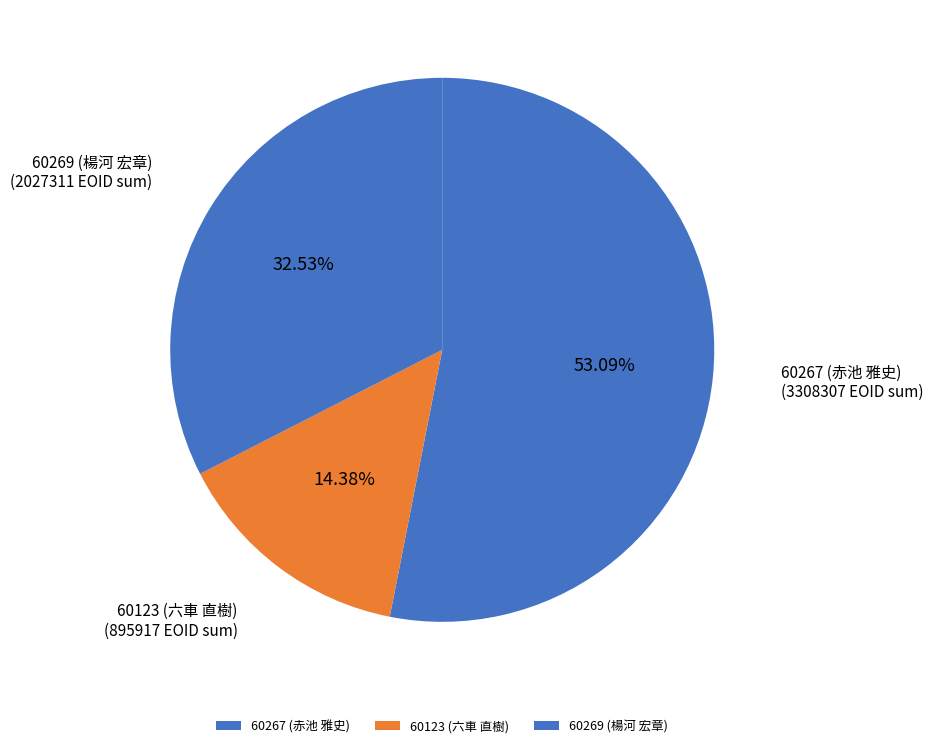

Is the sum of 60269 (楊河 宏章) and 60267 (赤池 雅史) greater than half?

Yes